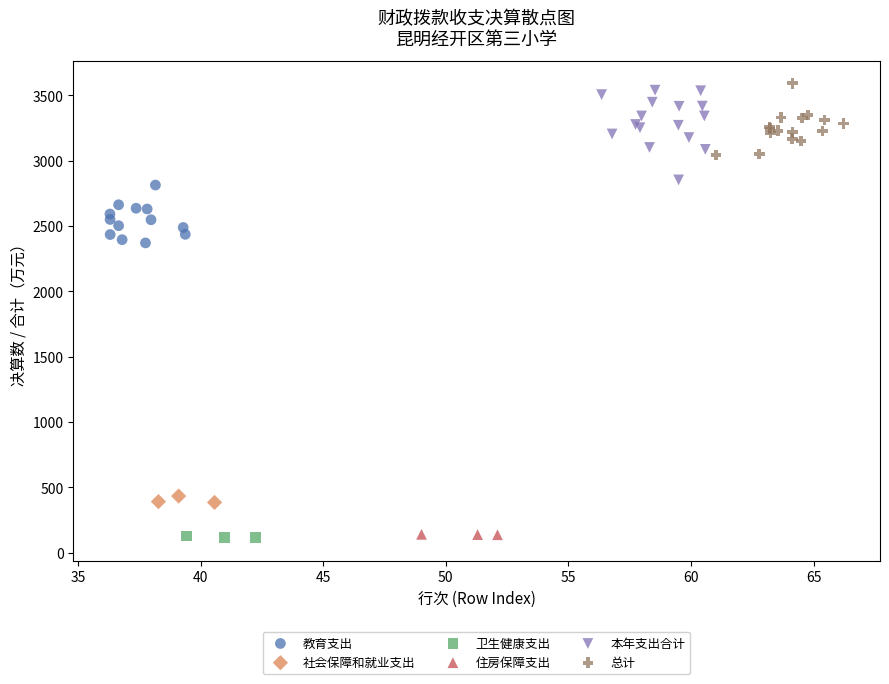

Which series contains the highest Y value?

总计